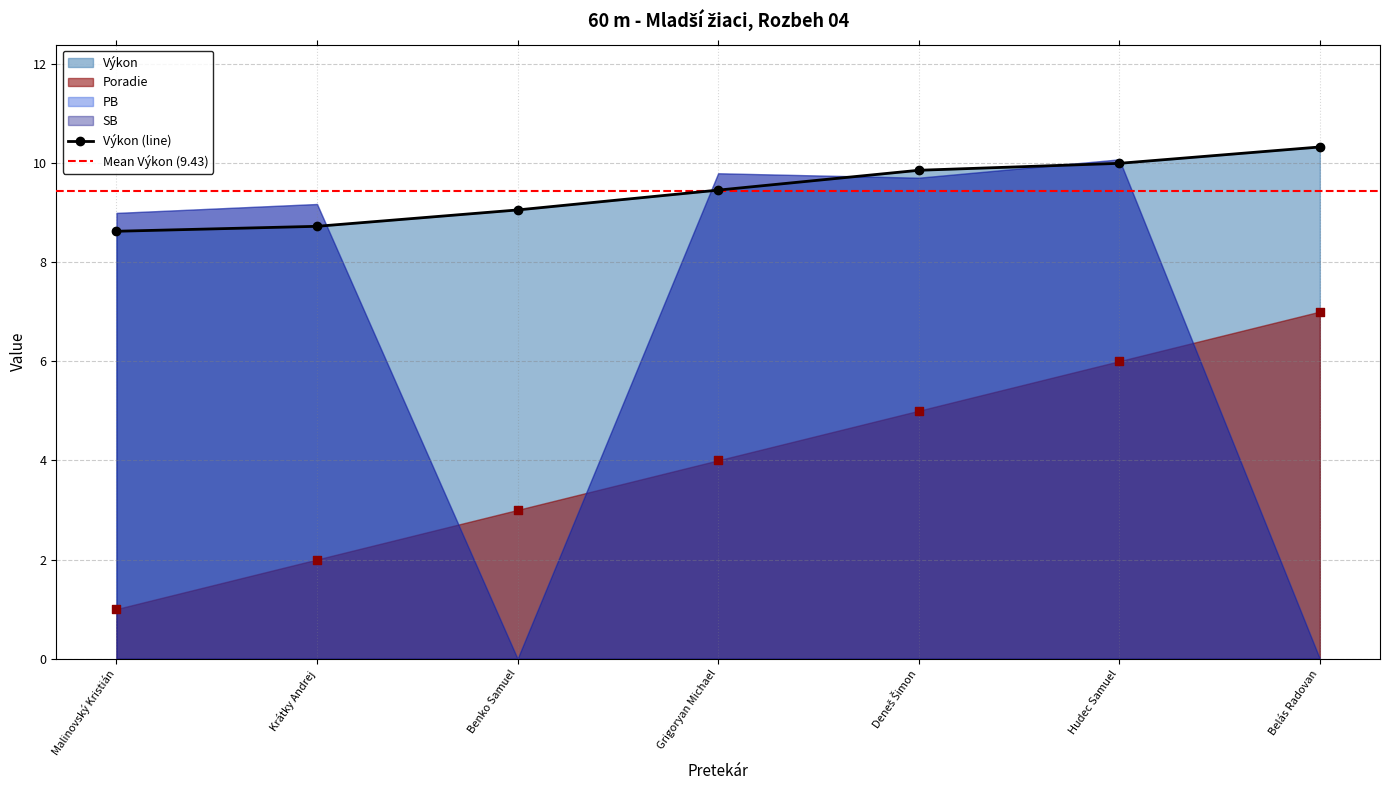

Which series has the largest total across all categories?

Výkon